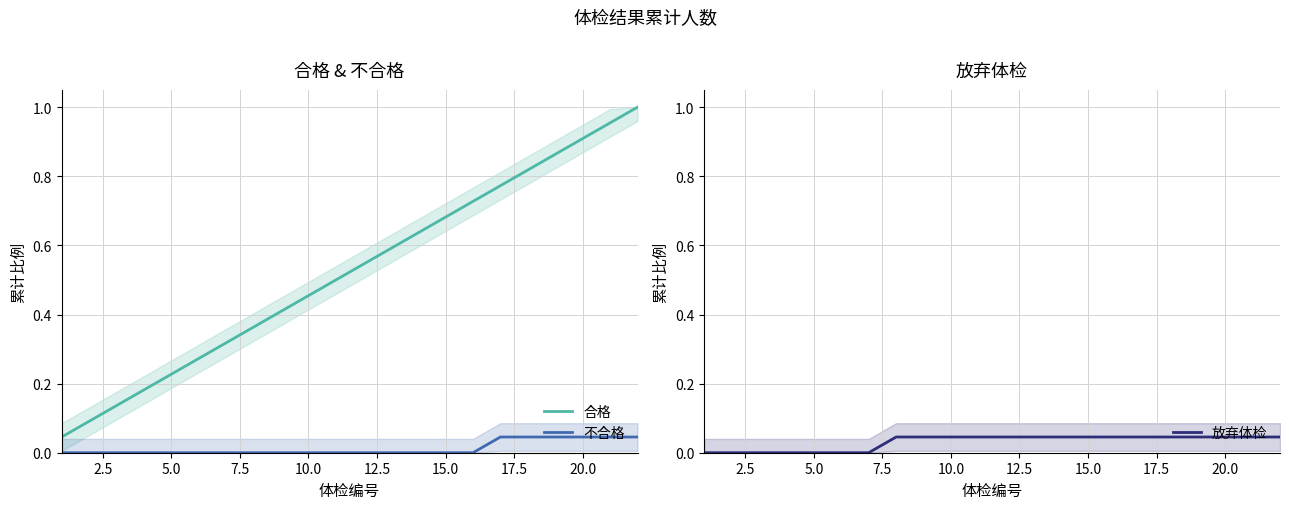

True or false: 合格 and 不合格 cross at least once.

False